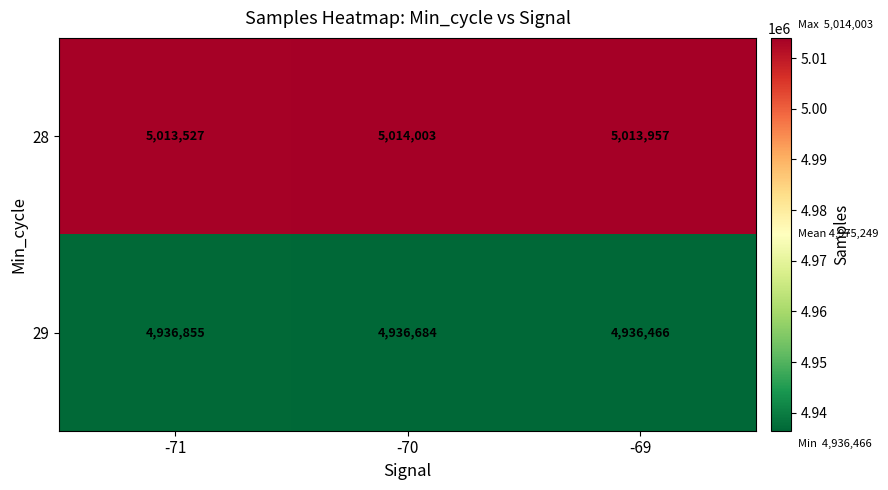

Is it true that 28 equals 5014003 at -70?

True